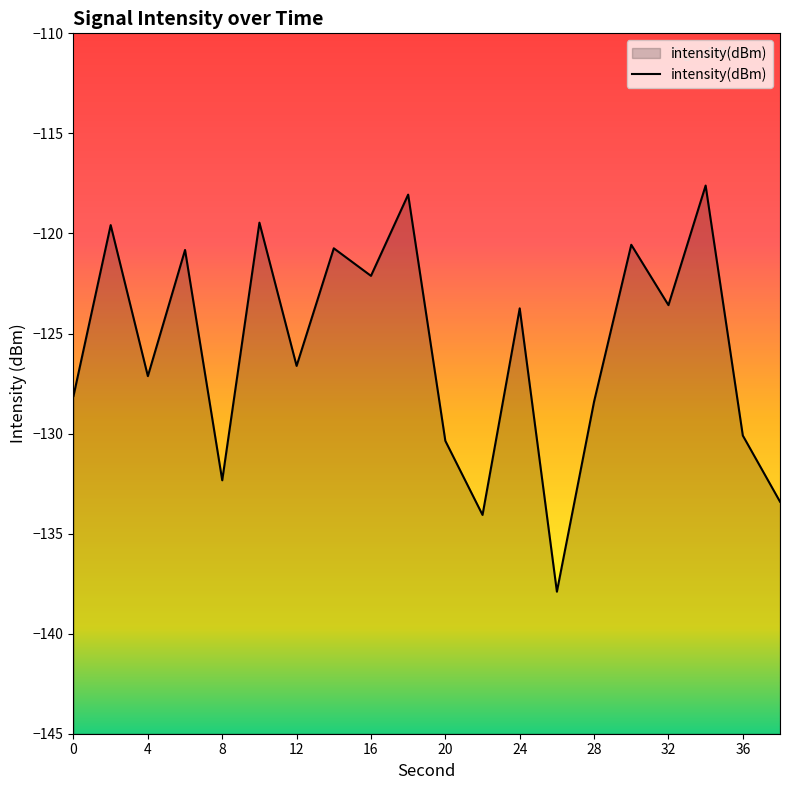

What value does the data have at 16?

-122.1